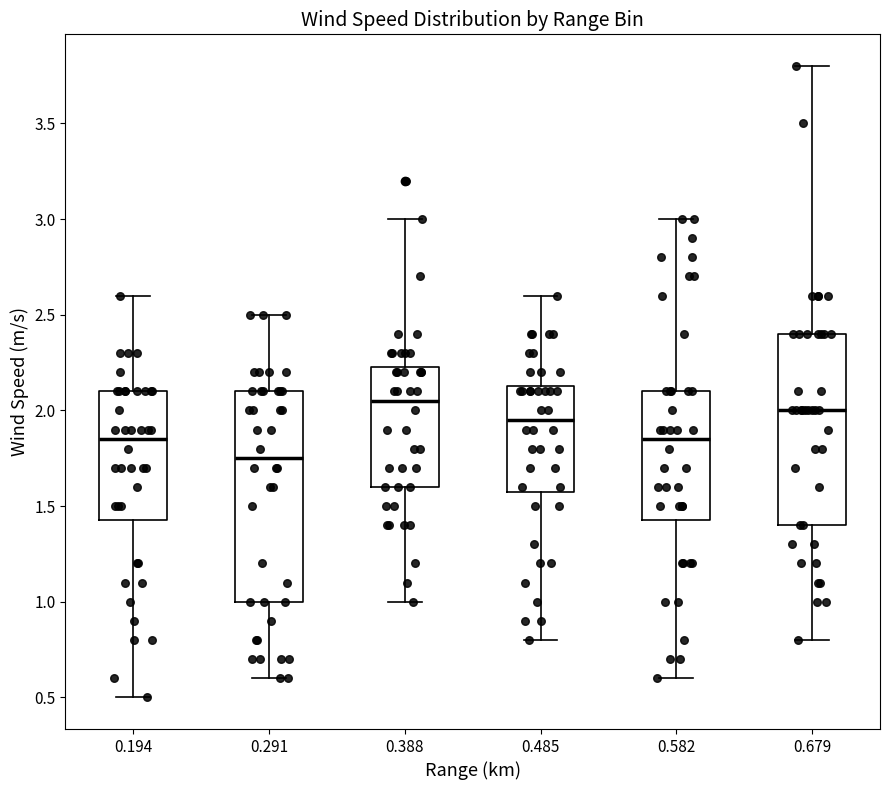

Where does the median line of the box at x = 0.582 sit on the y-axis? The values are not printed on the chart, so give them approximately, as read against the axis.

1.85